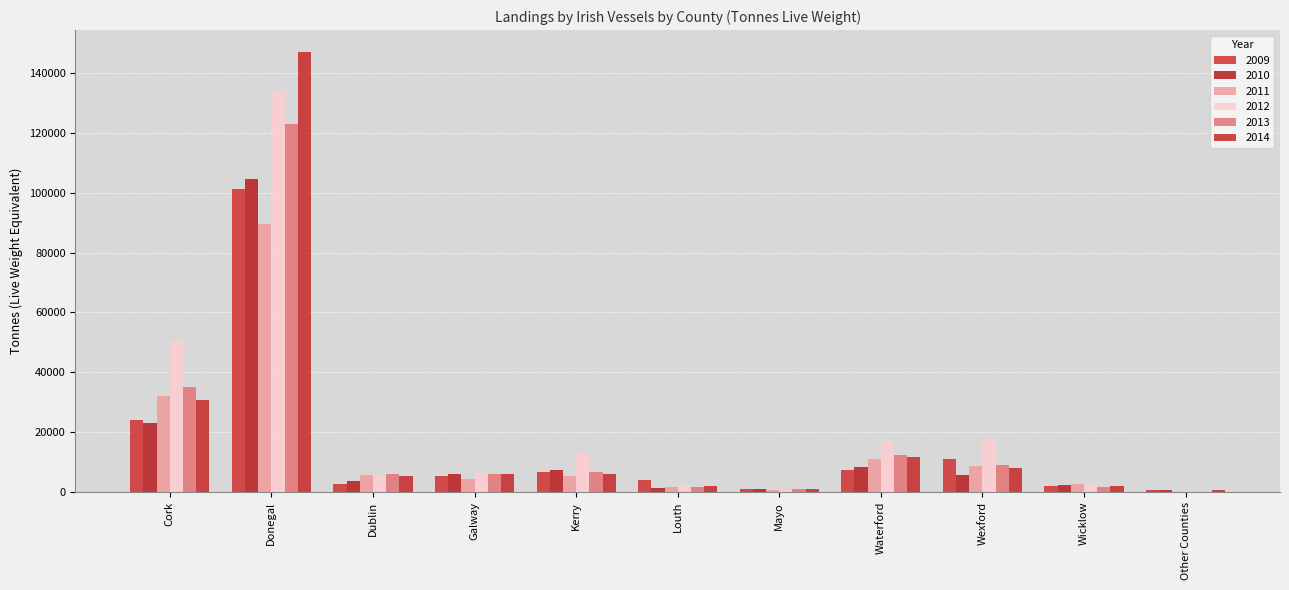

What is the sum of all 2012 values?

249205